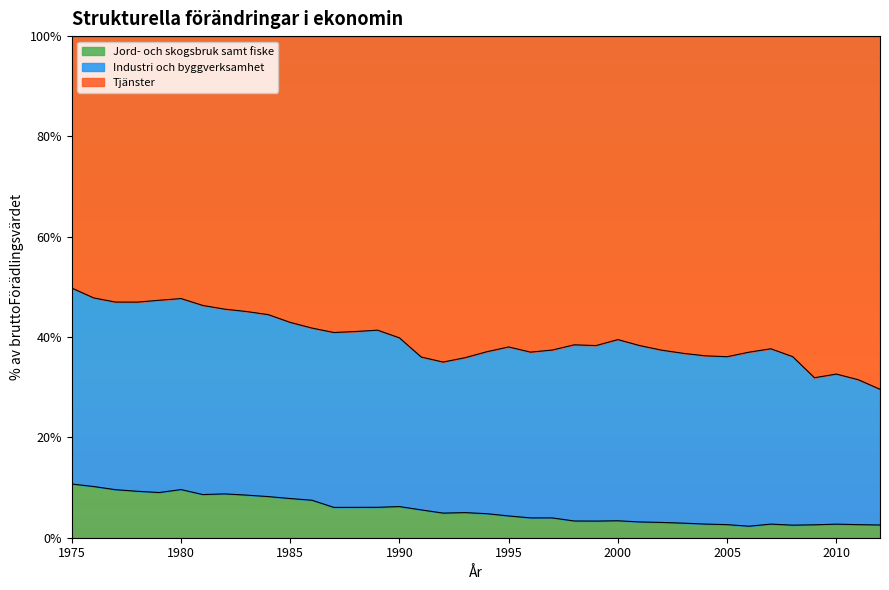

In Jord- och skogsbruk samt fiske, how many points are higher than both neighbors (excluding endpoints)?

7